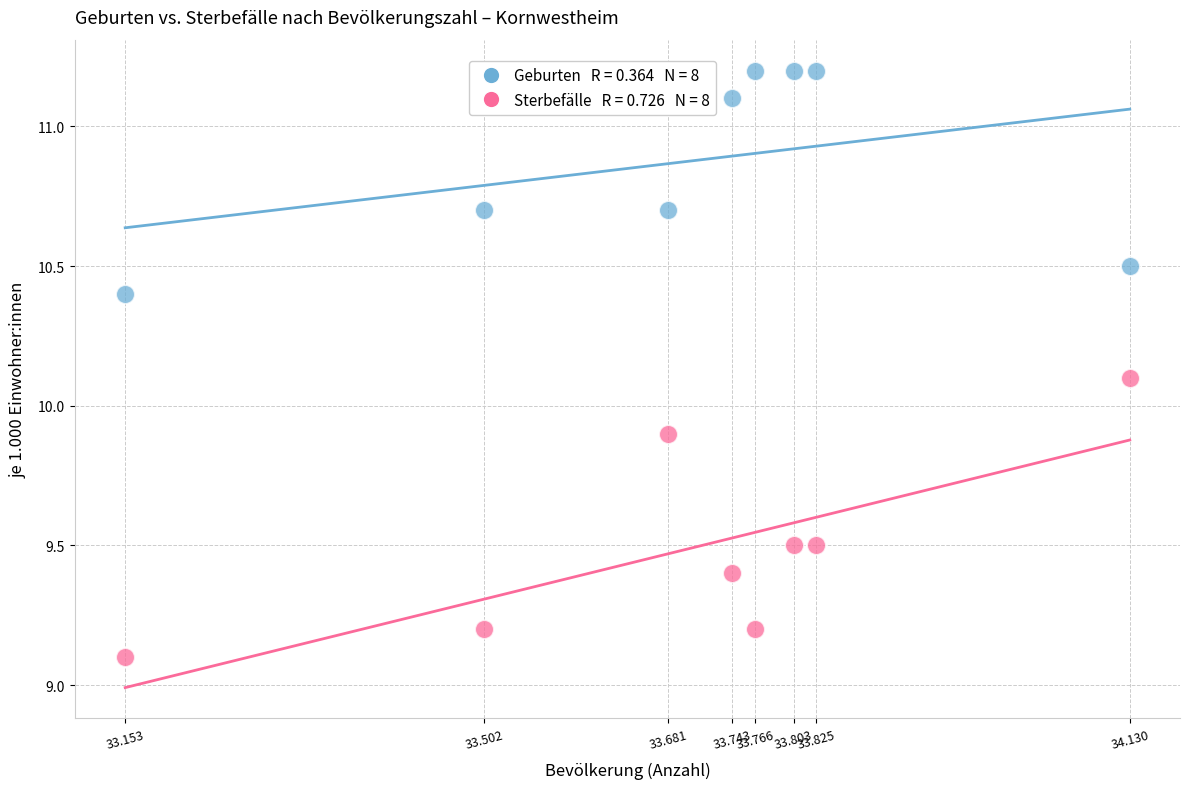

Across all data points, what is the range of Y values (max minus min)?

2.1